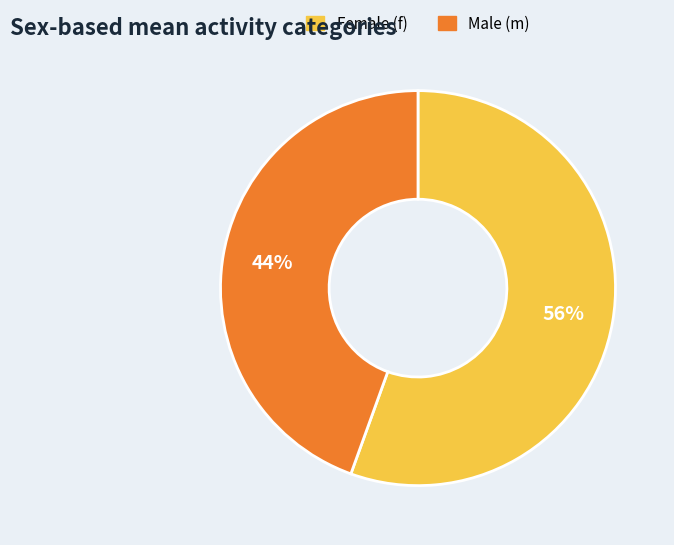

To the nearest percent, what is the average slice percentage?

50%